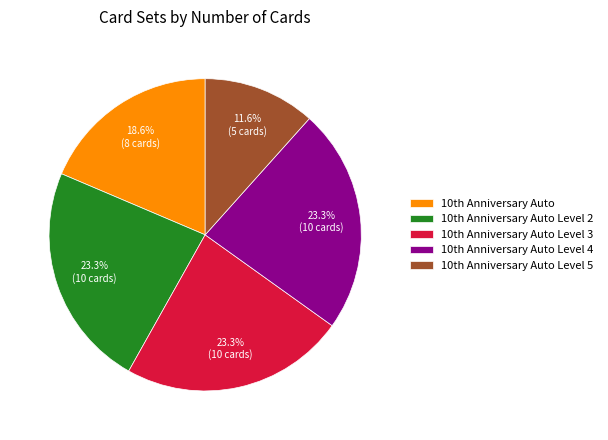

Does any single category account for the majority?

No